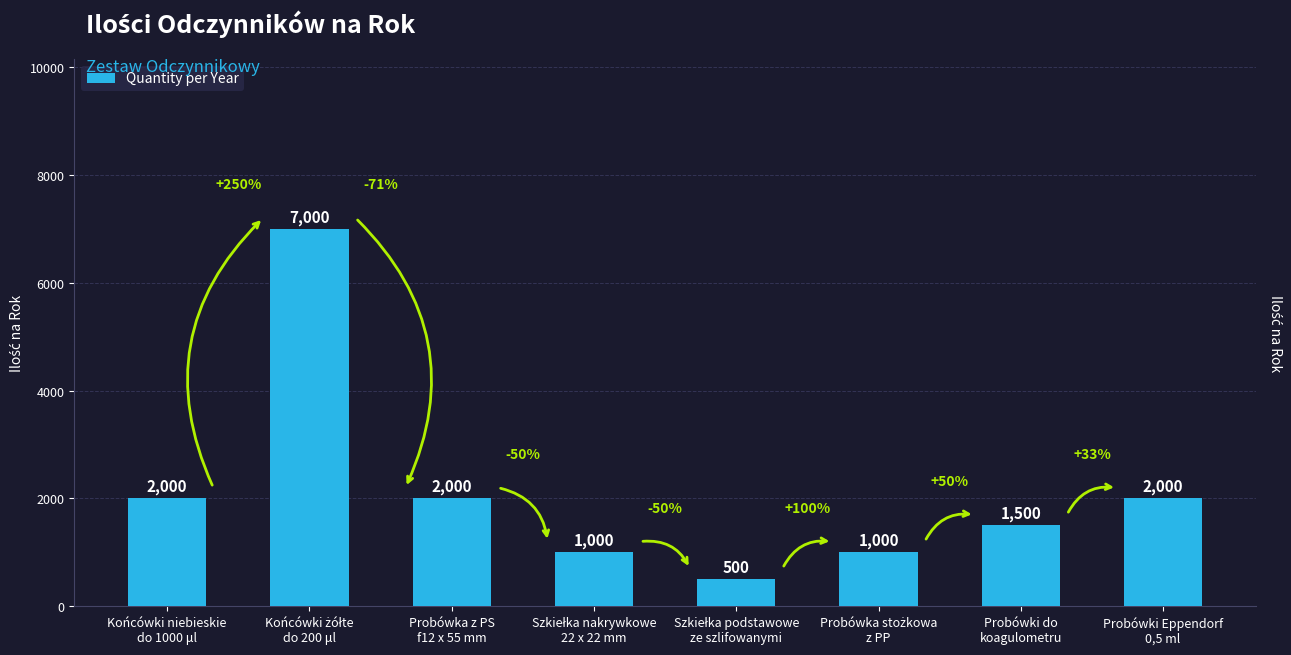

What is the sum of all values?

17000